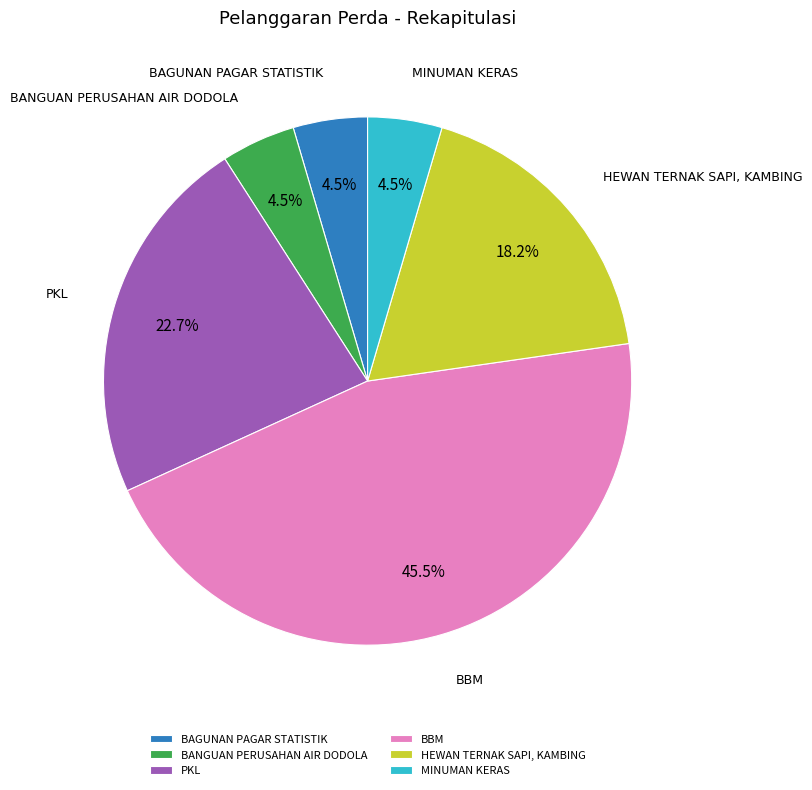

What is the ratio of the value at BANGUAN PERUSAHAN AIR DODOLA to the value at MINUMAN KERAS?

1.0